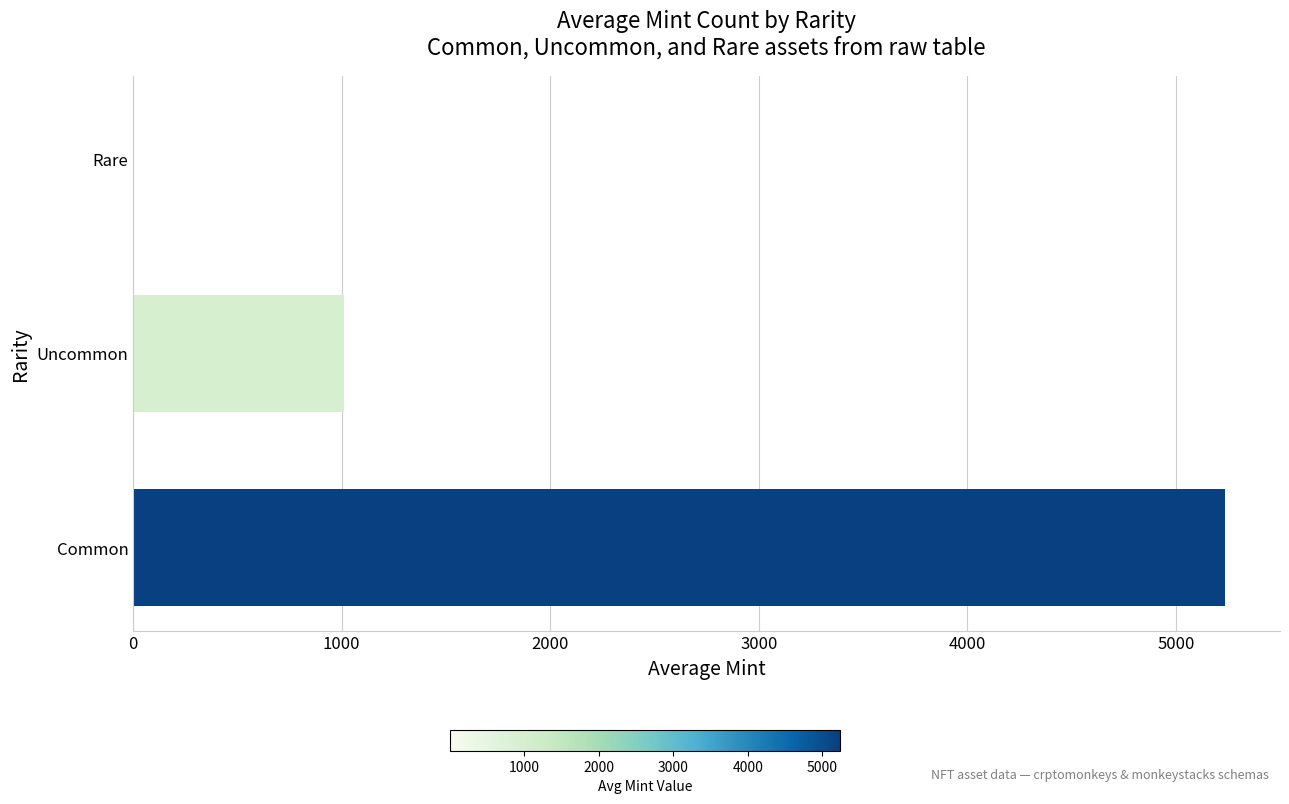

Which label corresponds to the largest value in the chart?

Common